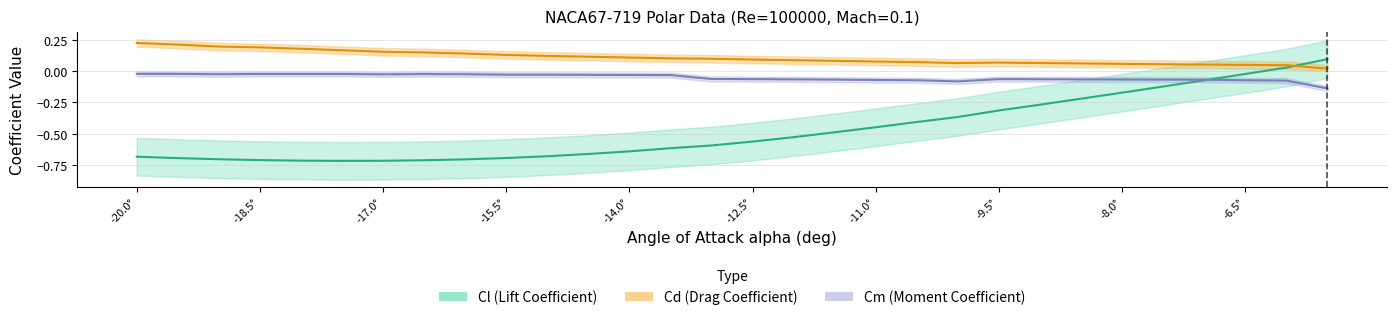

Count the number of categories in the chart.

30